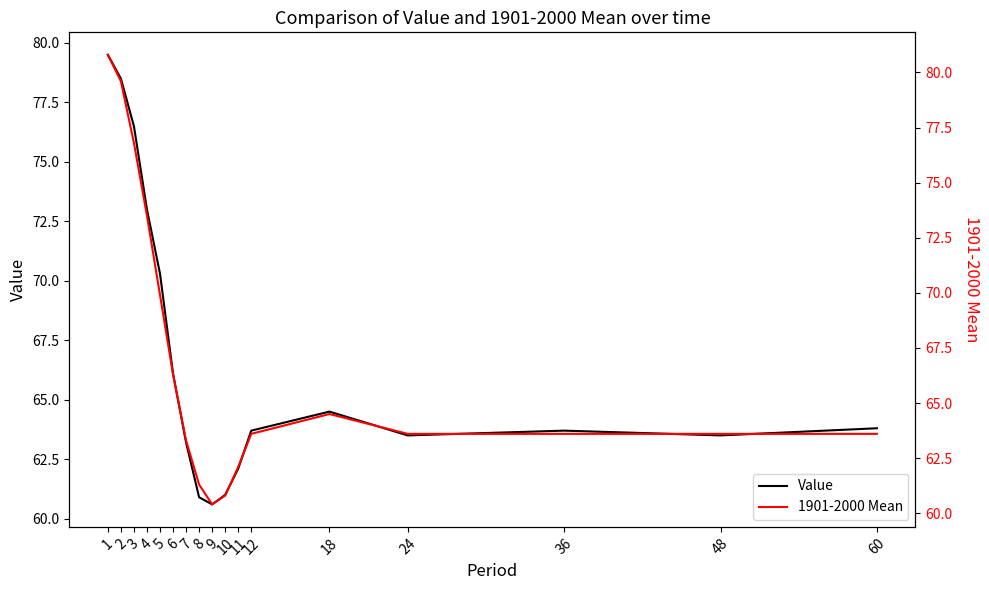

What is the average value of the 1901-2000 Mean series?

66.9